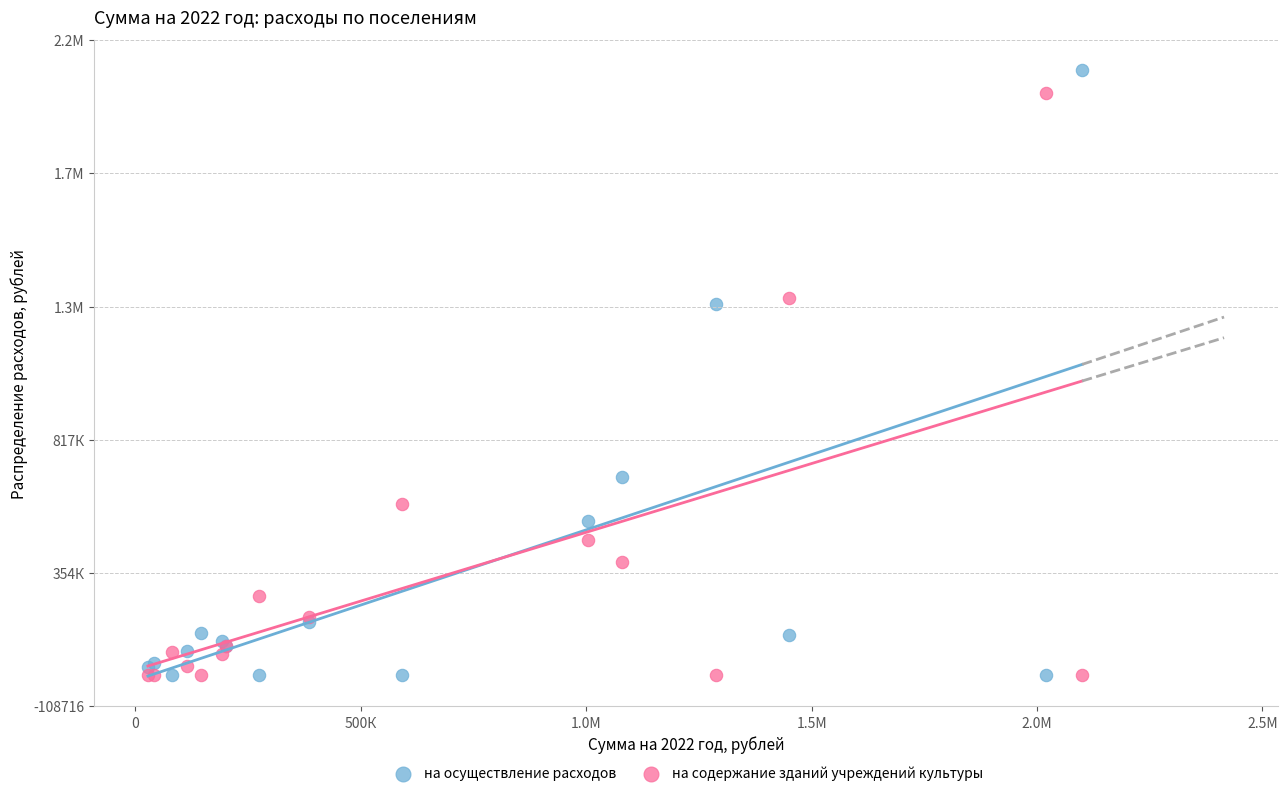

What are all the series names shown in the legend?

на осуществление расходов, на содержание зданий учреждений культуры